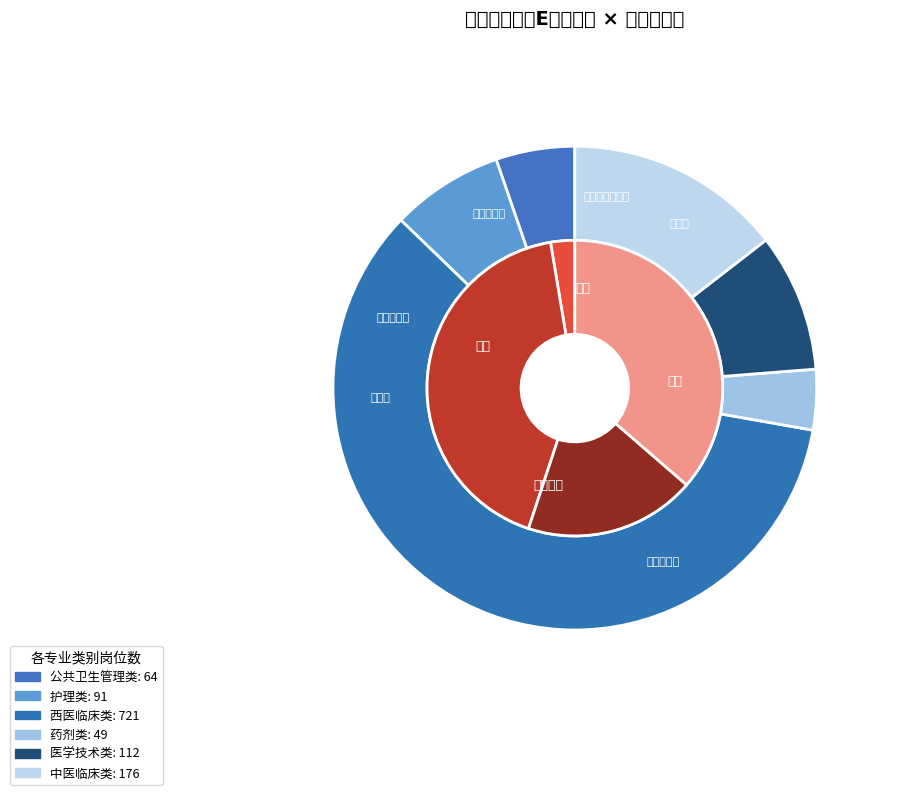

Is it true that （E类）医学技术类 is 9% of the pie?

True